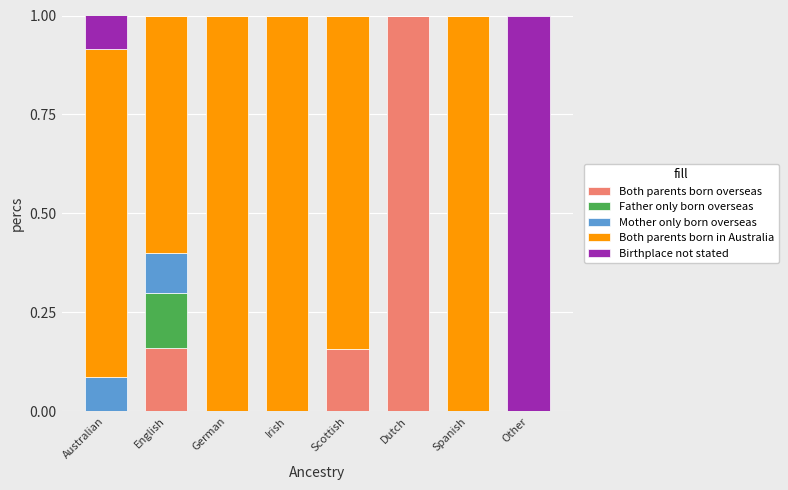

Is it true that Both parents born overseas equals 0.7 at Irish?

False